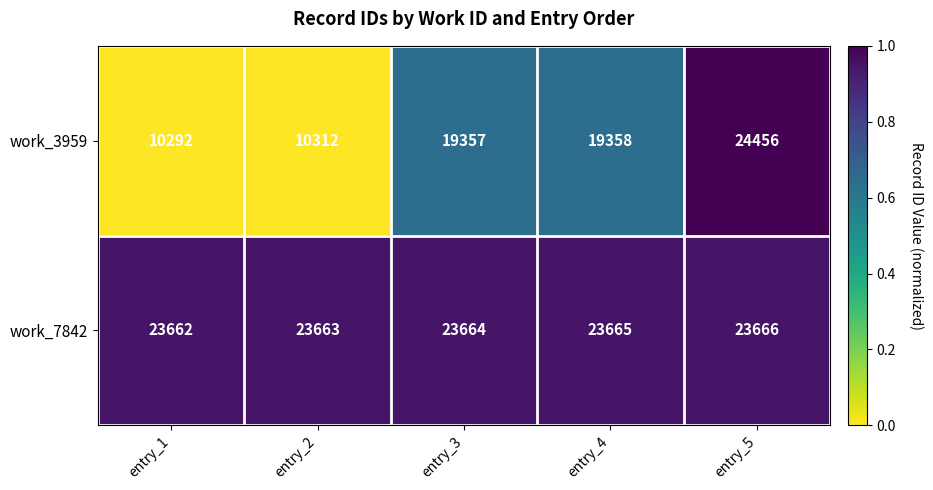

Reading left to right, list all the values displayed in this chart.

work_3959: entry_1=10292	entry_2=10312	entry_3=19357	entry_4=19358	entry_5=24456
work_7842: entry_1=23662	entry_2=23663	entry_3=23664	entry_4=23665	entry_5=23666